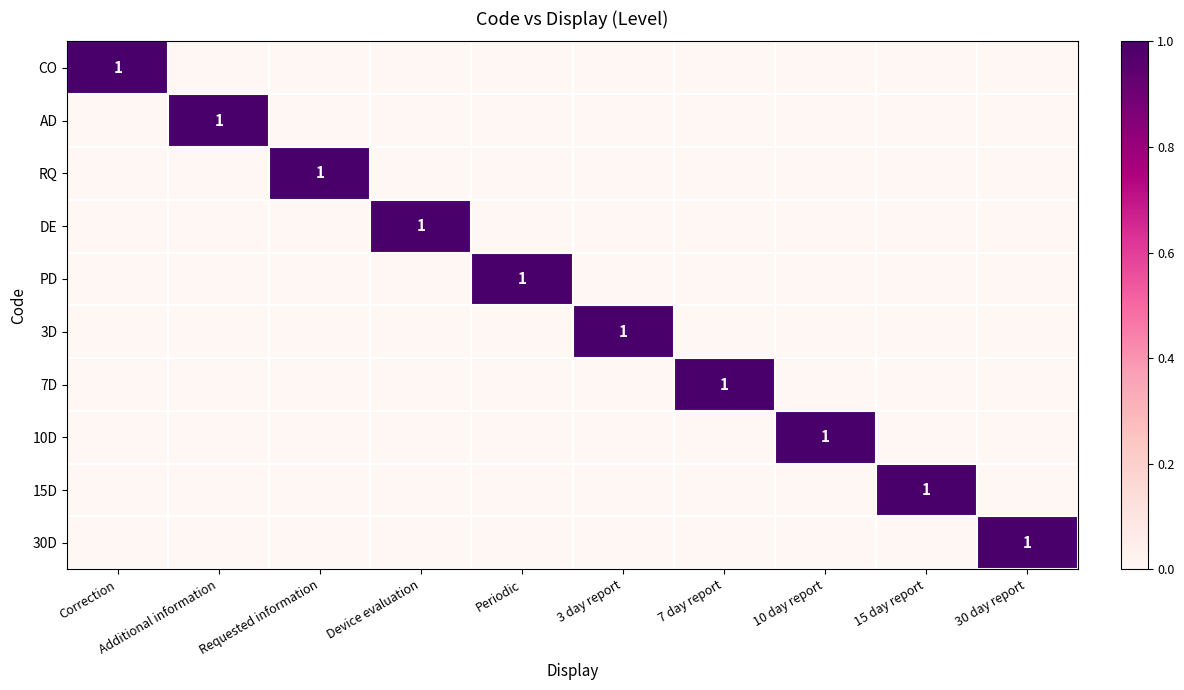

How many positive values does the AD series have?

1